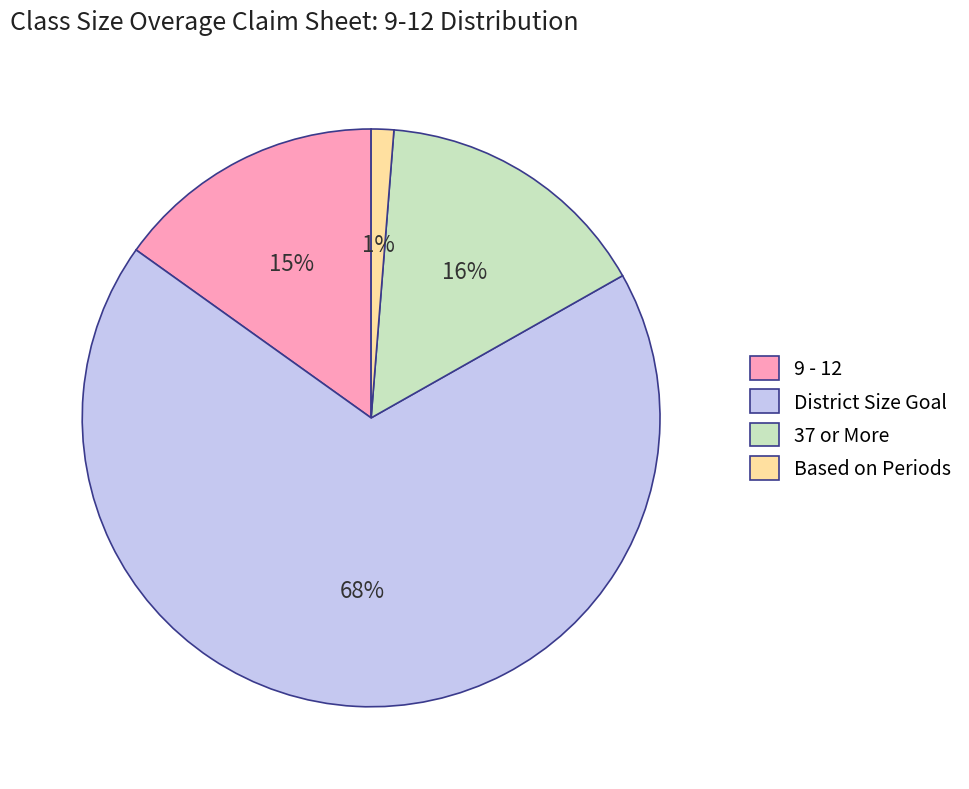

Does any single category account for the majority?

Yes